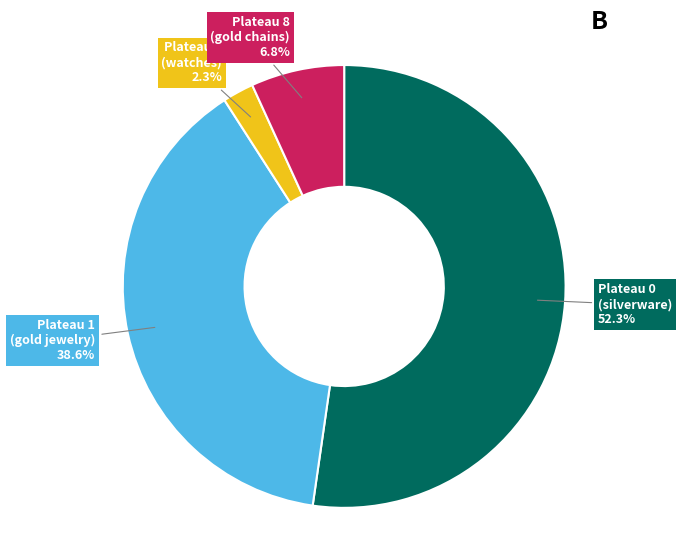

Is there any slice that represents more than half of the pie?

Yes